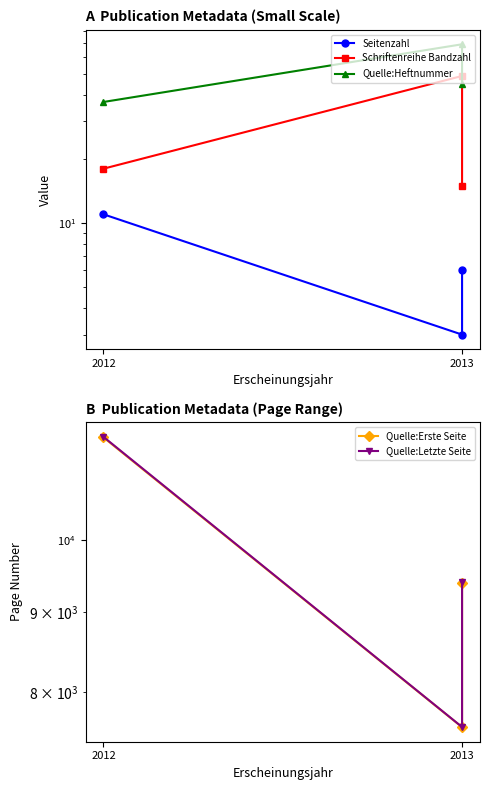

What is the value of the Schriftenreihe Bandzahl point at the 2nd from the left?

49